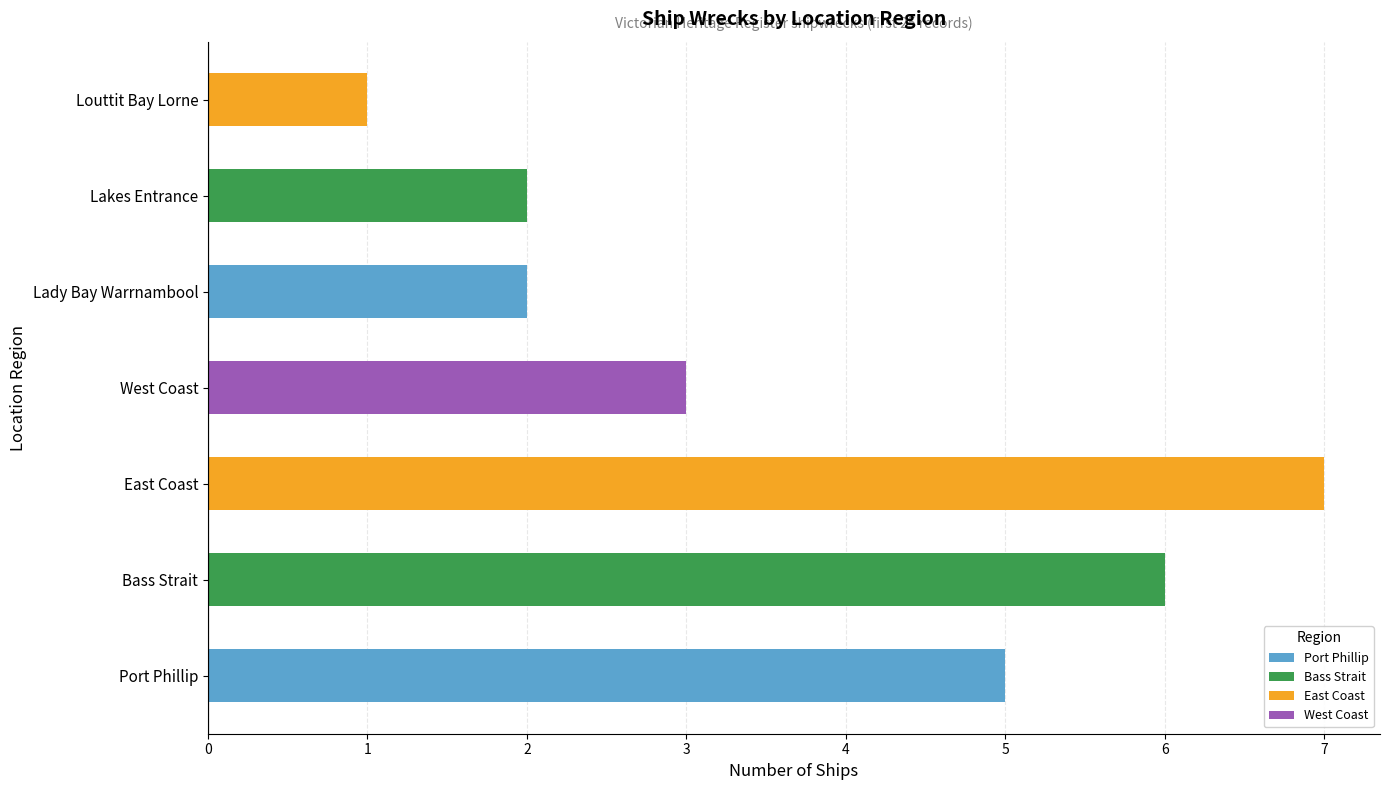

Reading right to left, extract all data points from this chart.

1	2	2	3	7	6	5